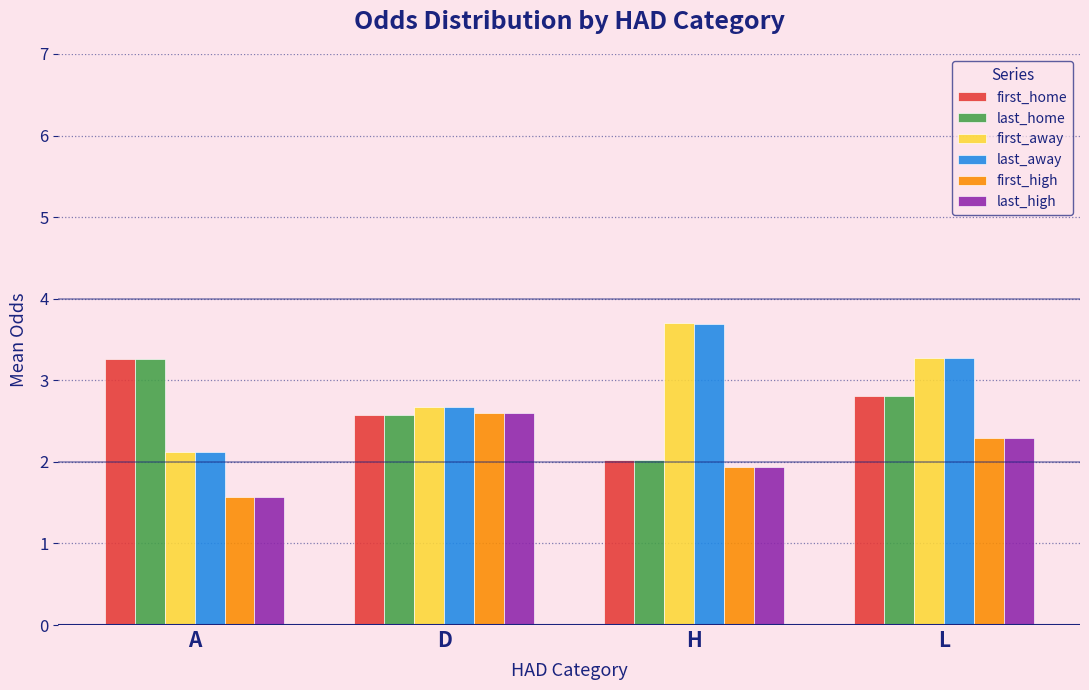

Count the number of categories in the chart.

4